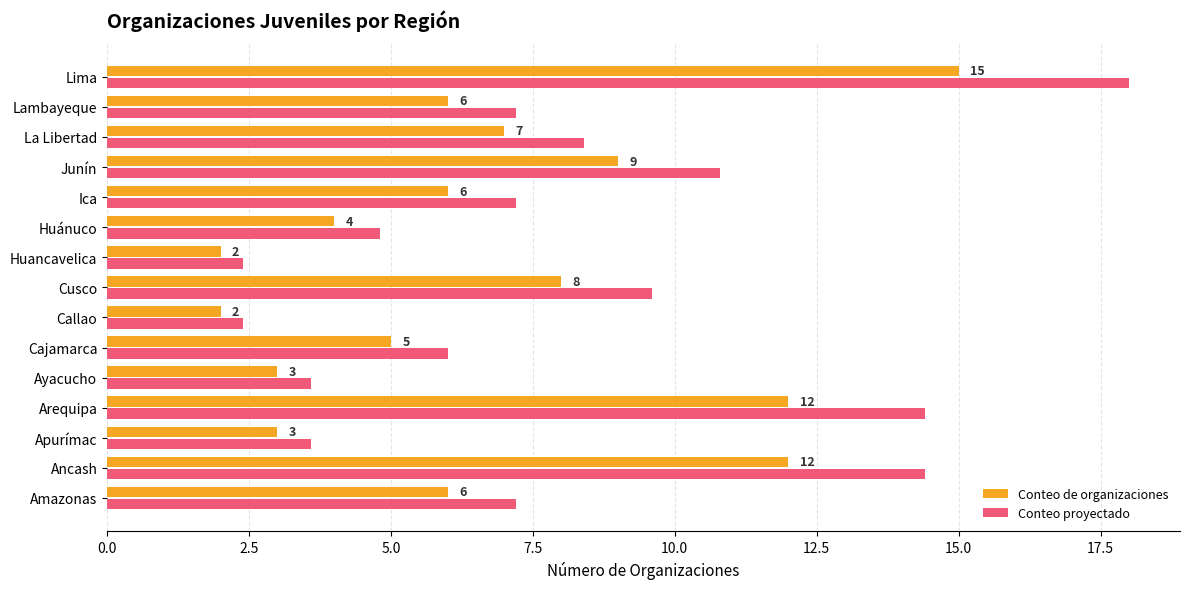

What is the smallest value displayed?

2.0